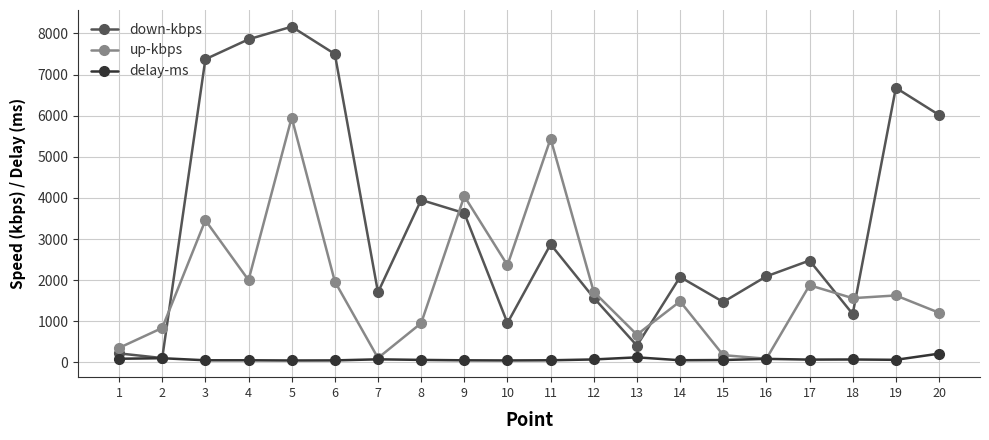

Rank the series by their maximum value, from highest to lowest.

down-kbps, up-kbps, delay-ms